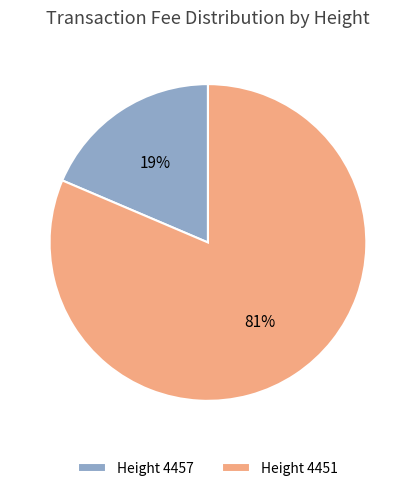

True or false: Height 4457 accounts for 32% of the total.

False